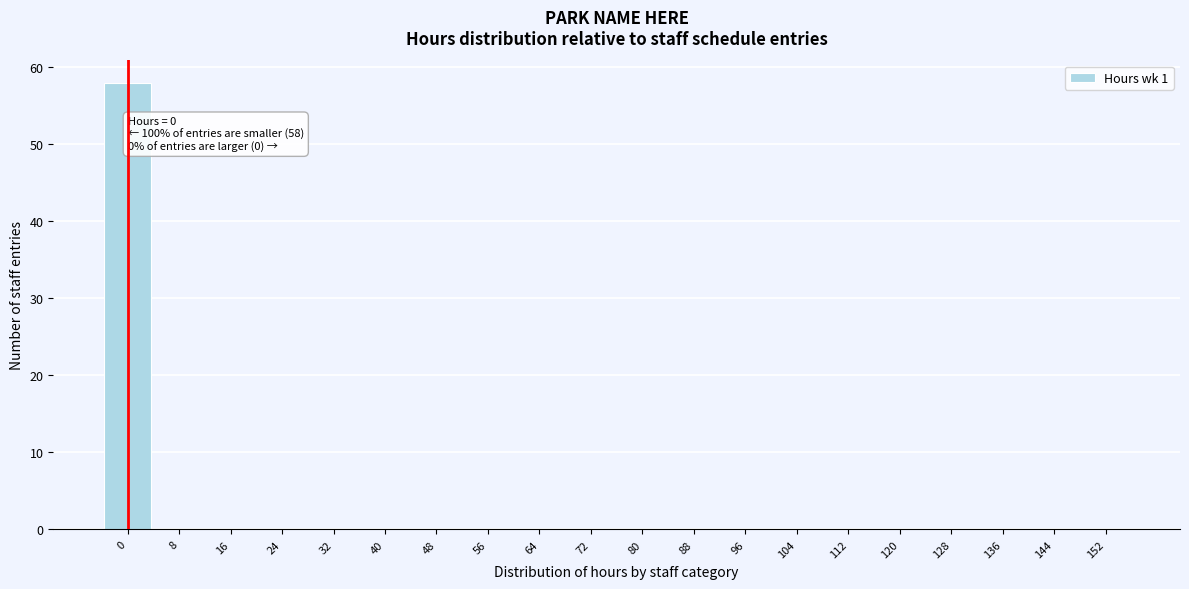

Reading left to right, list all the values displayed in this chart.

0=58	8=0	16=0	24=0	32=0	40=0	48=0	56=0	64=0	72=0	80=0	88=0	96=0	104=0	112=0	120=0	128=0	136=0	144=0	152=0